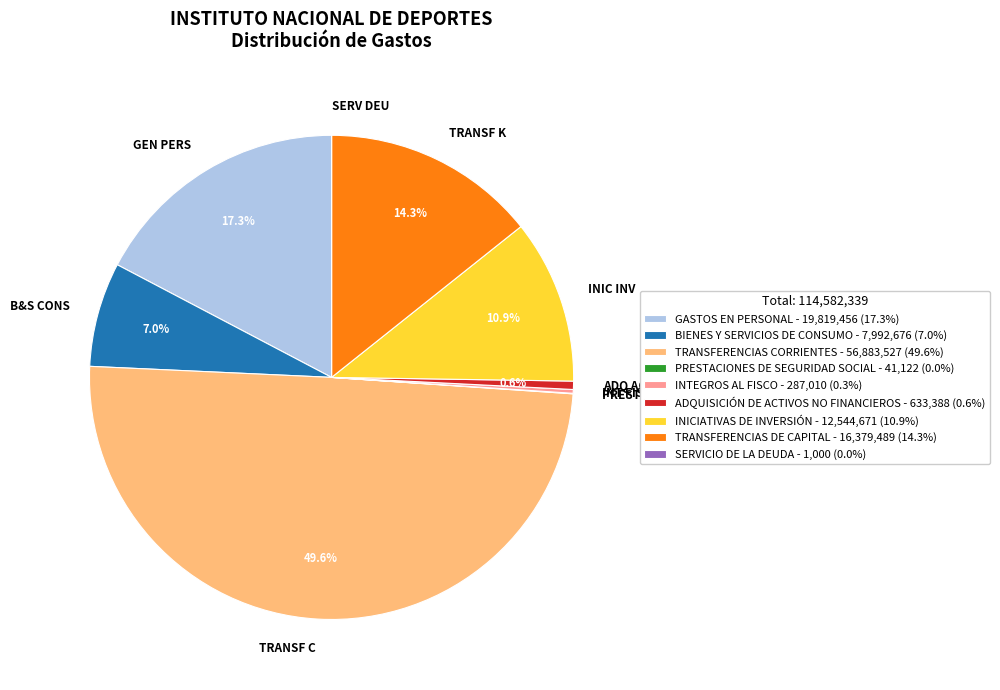

Is it true that BIENES Y SERVICIOS DE CONSUMO is 1% of the pie?

False